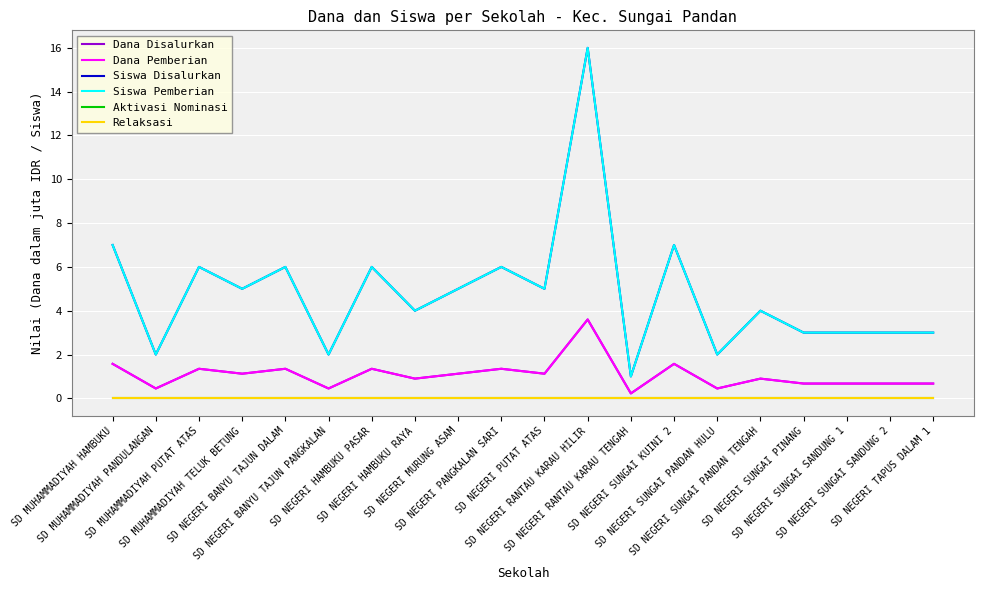

The value of Dana Disalurkan at SD NEGERI SUNGAI PANDAN HULU is 0.2. True or false?

False